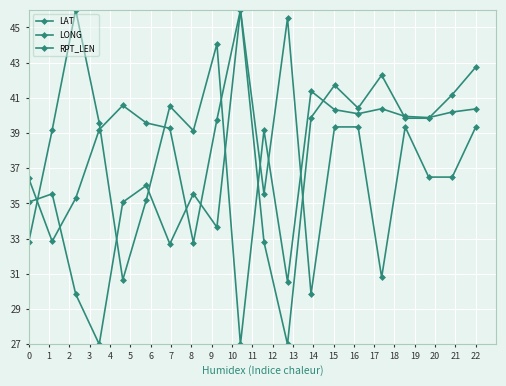

What is the sum of all LONG values?

766.5